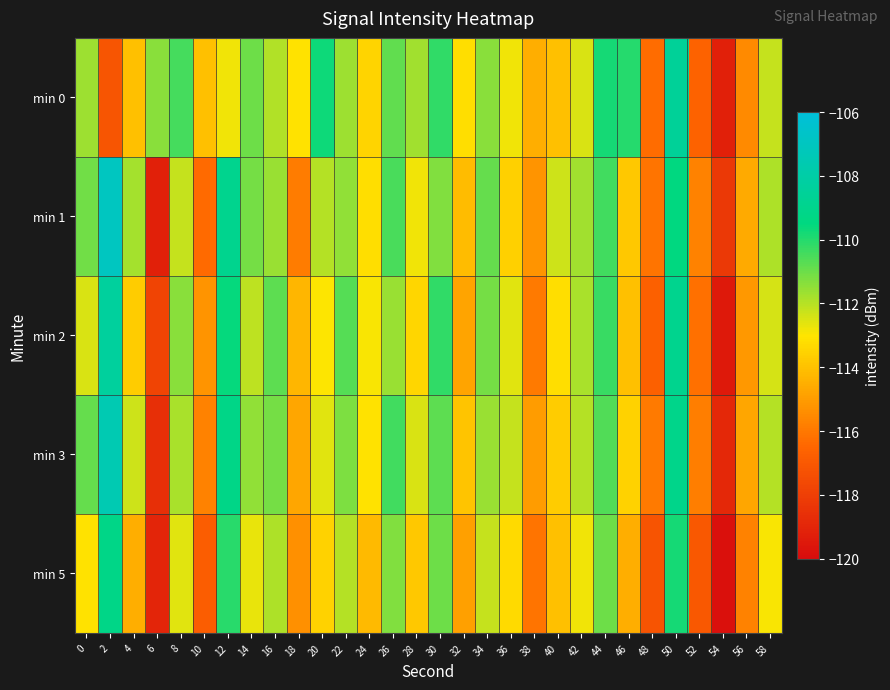

Rank the series at 40 from highest to lowest value.

min 1, min 2, min 3, min 0, min 5